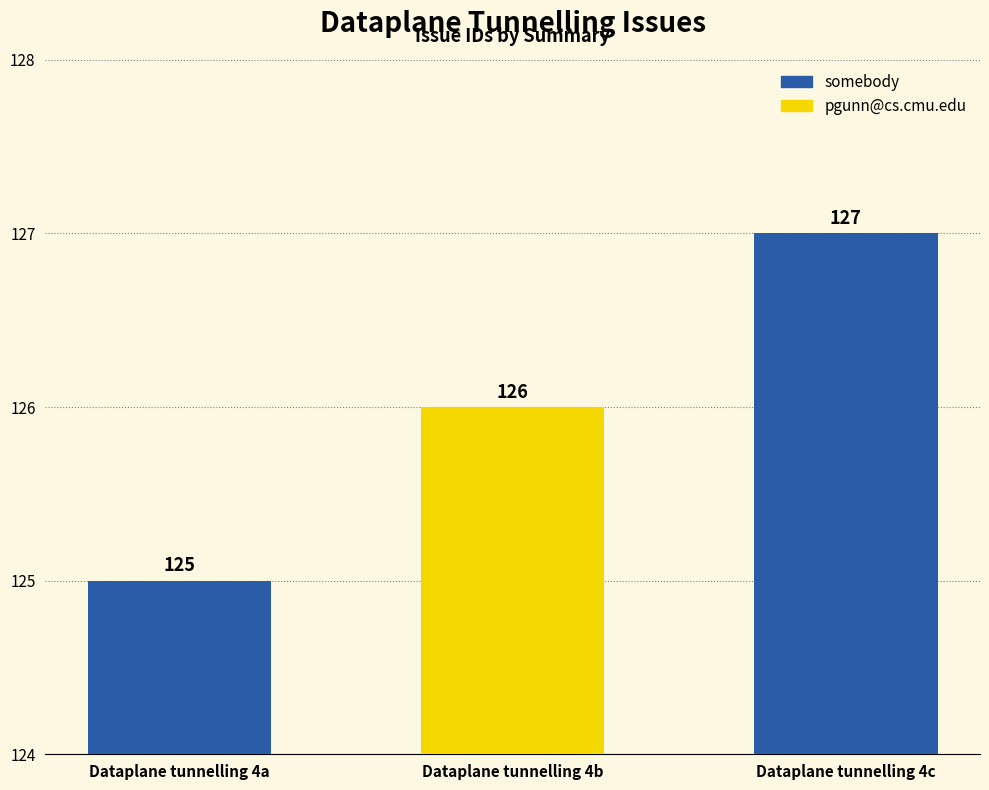

Reading right to left, extract all data points from this chart.

127	126	125